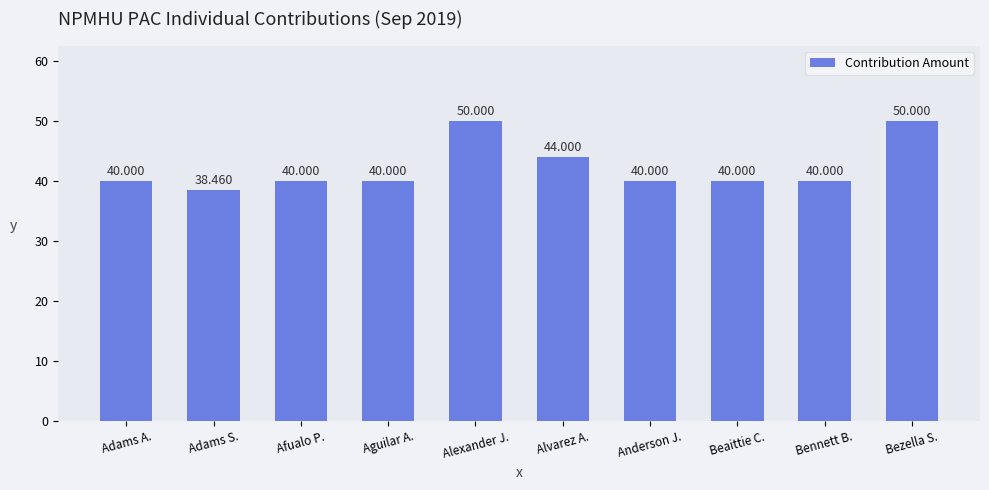

What is the greatest value displayed?

50.0